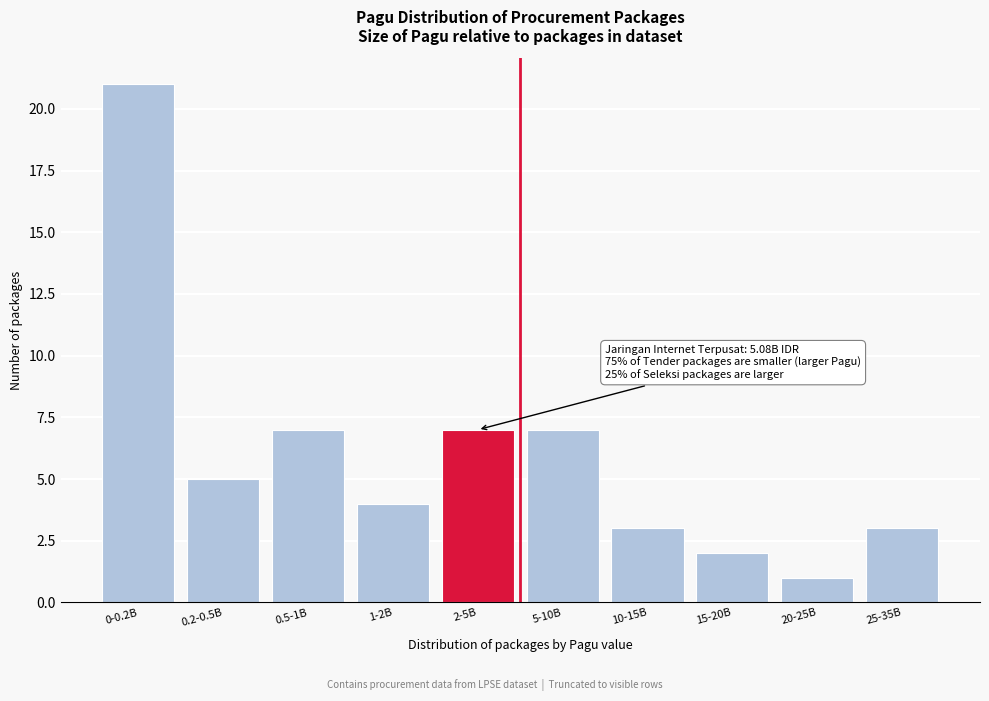

Reading right to left, what are all the values shown in this chart?

3	1	2	3	7	7	4	7	5	21